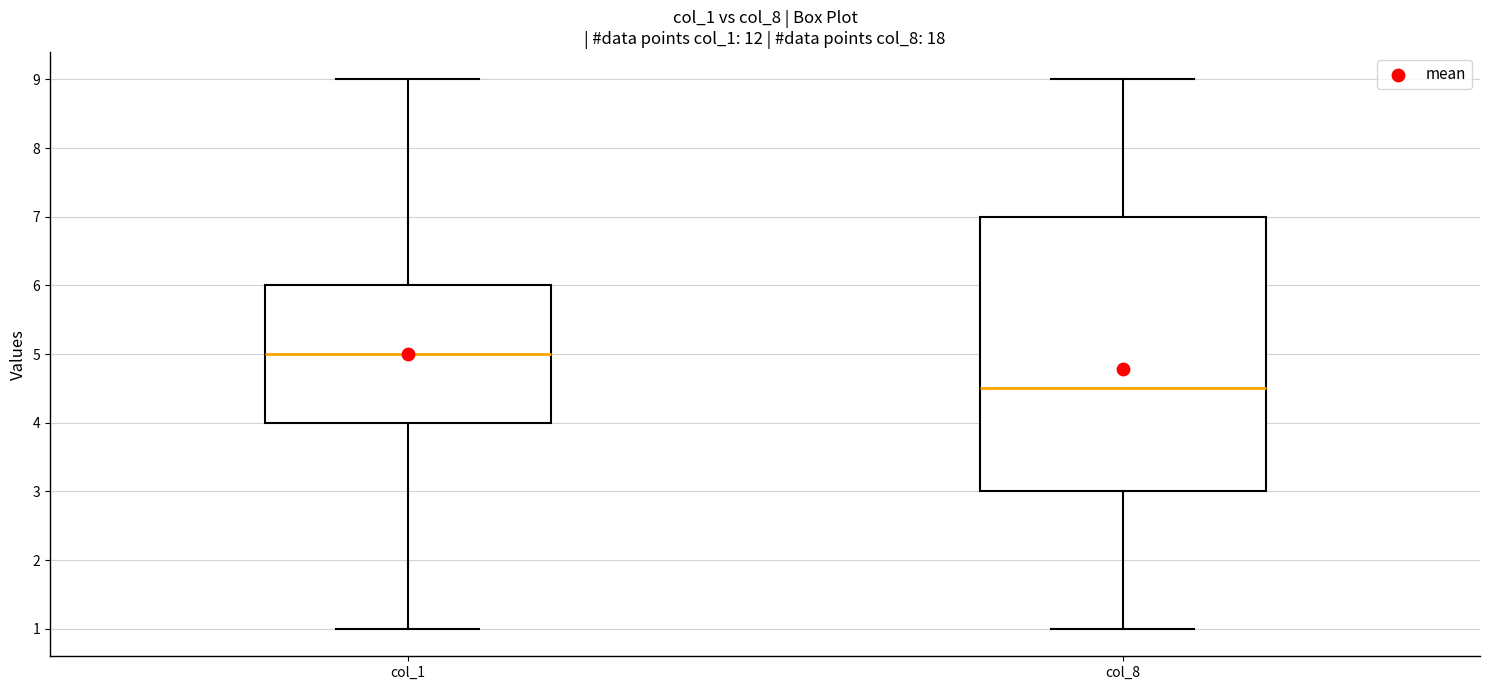

Reading left to right, read every box against the y-axis: the position of its median line, the range the box covers, and the ends of its whiskers. The values are not printed on the chart, so give them approximately, as read against the axis.

col_1: median 5.0, box 4.0 to 6.0, whiskers 1.0 to 9.0
col_8: median 4.5, box 3.0 to 7.0, whiskers 1.0 to 9.0